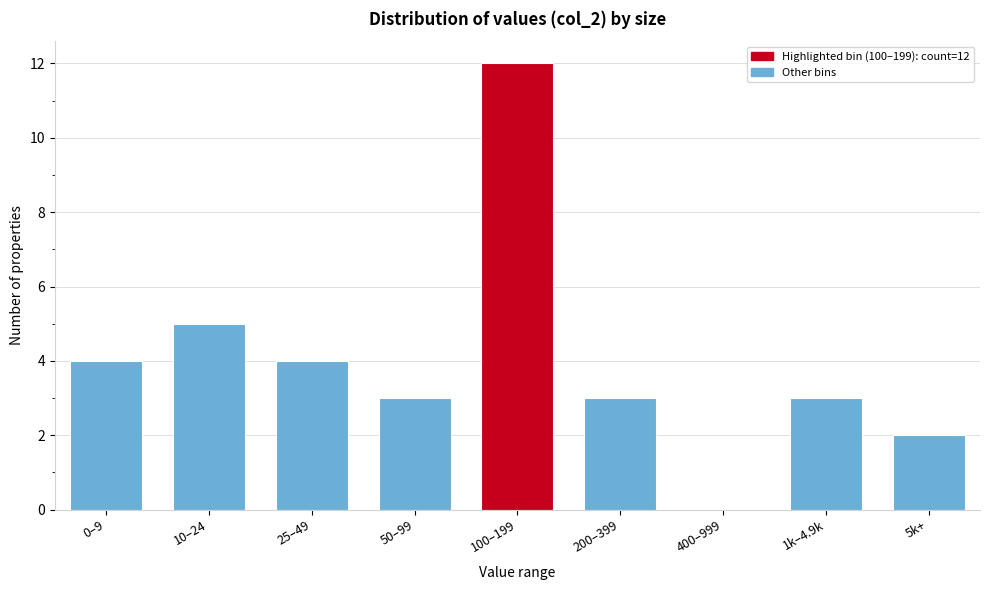

Reading right to left, extract all data points from this chart.

5k+=2	1k–4.9k=3	400–999=0	200–399=3	100–199=12	50–99=3	25–49=4	10–24=5	0–9=4